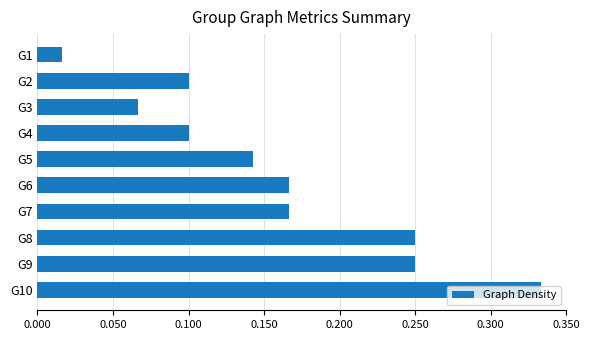

The chart shows a value of 0.1 at G4. True or false?

True